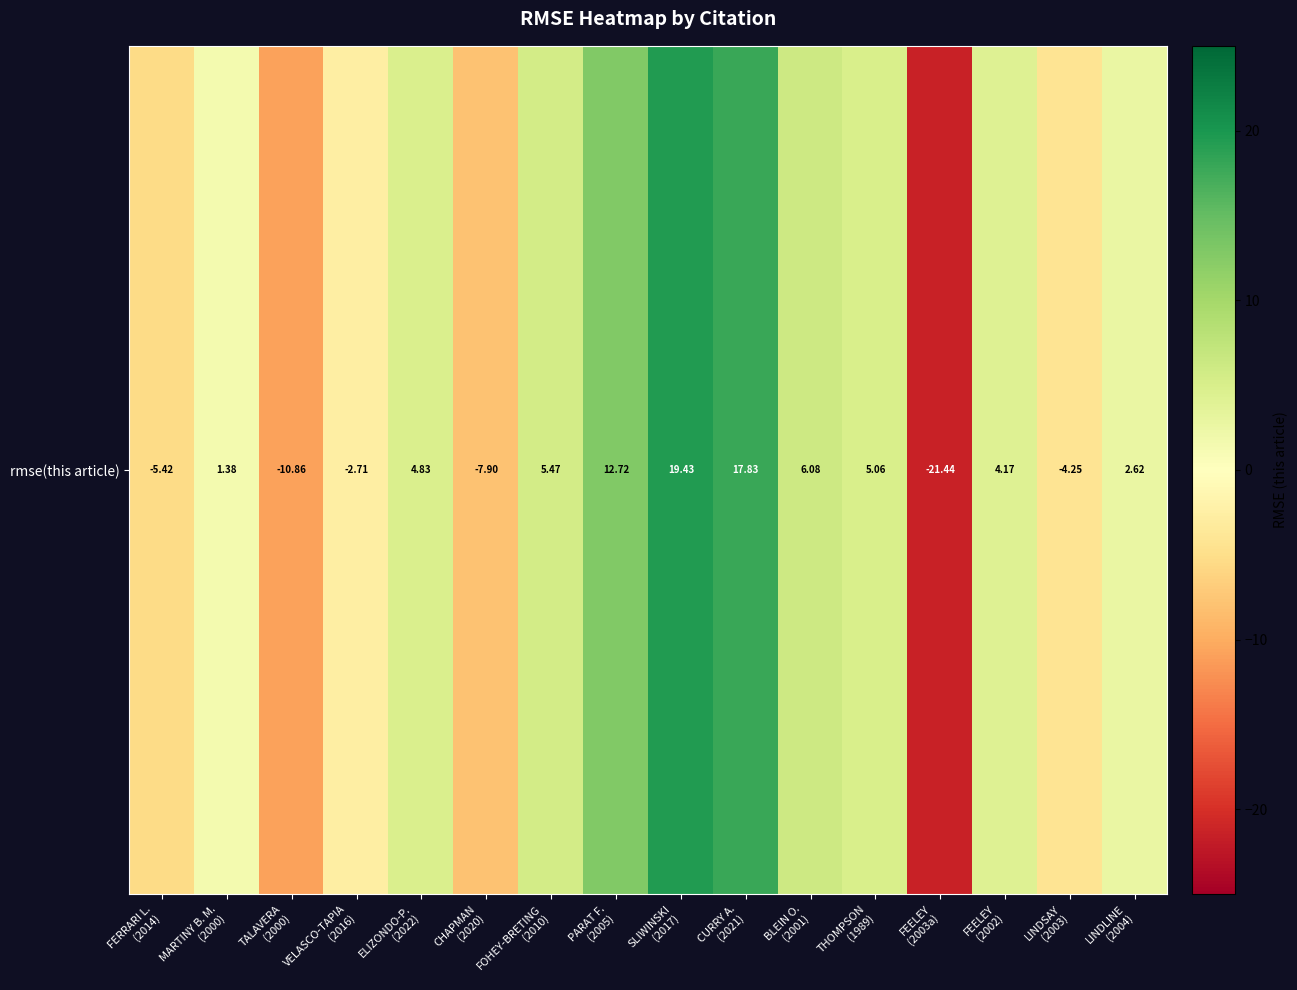

How many positive values are there?

10